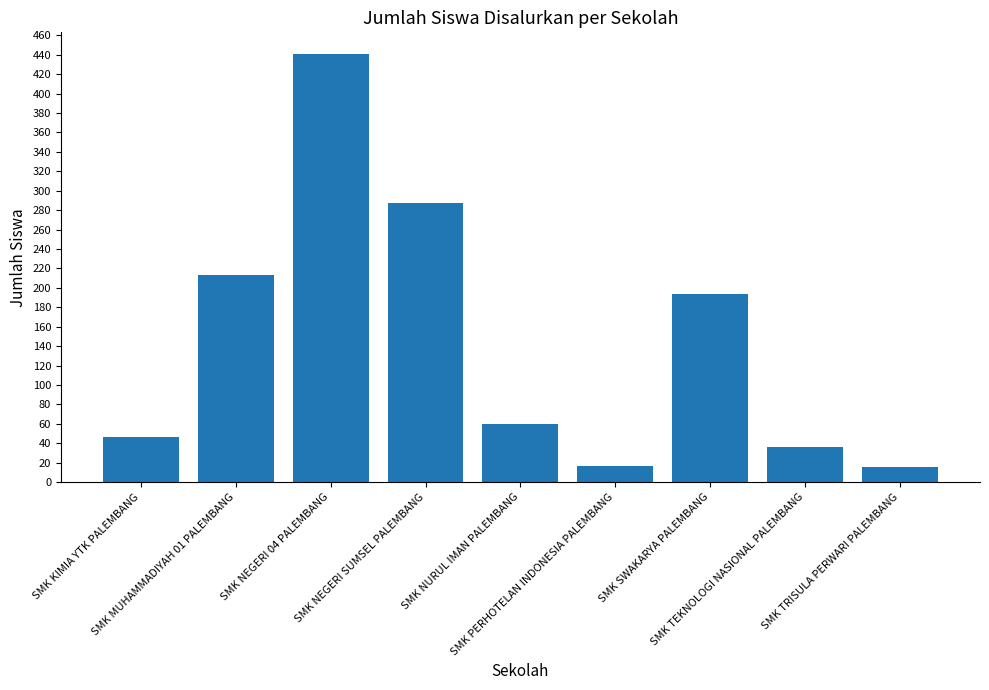

At which label does the data first exceed 60?

SMK MUHAMMADIYAH 01 PALEMBANG